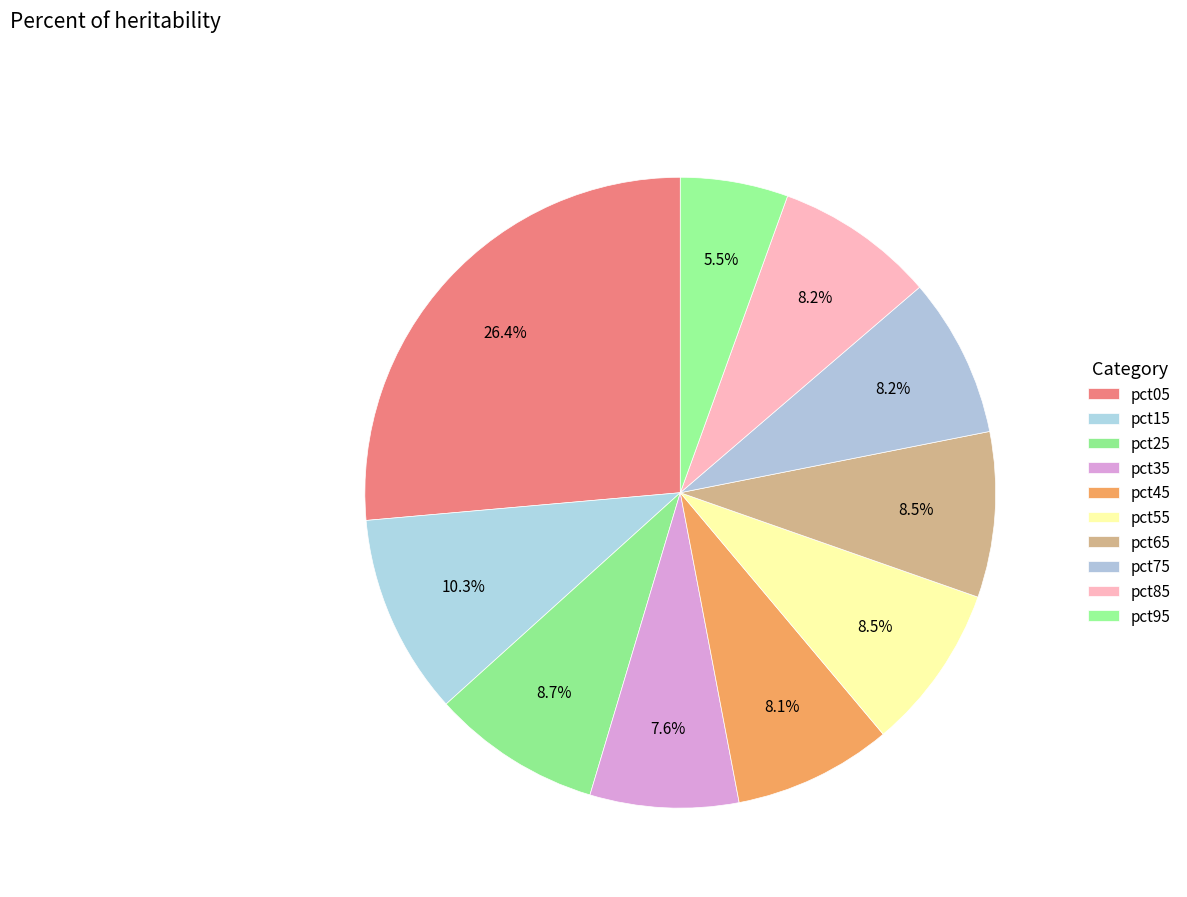

Is there any slice that represents more than half of the pie?

No